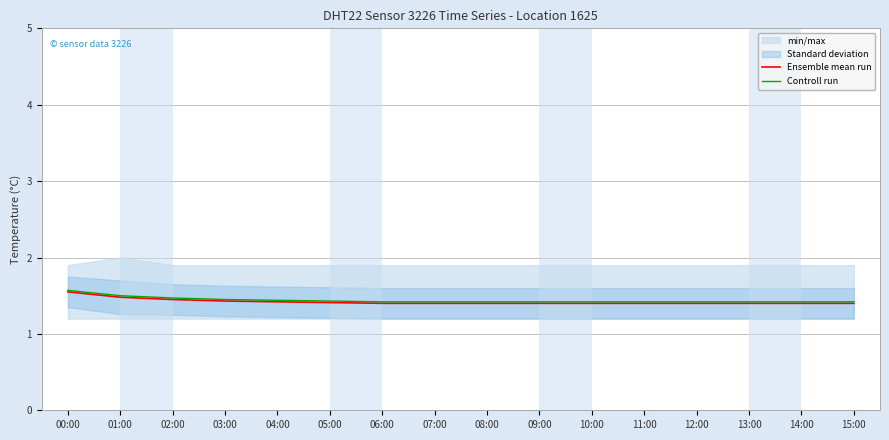

Is it true that Ensemble mean run equals 1.4 at 06:00?

True